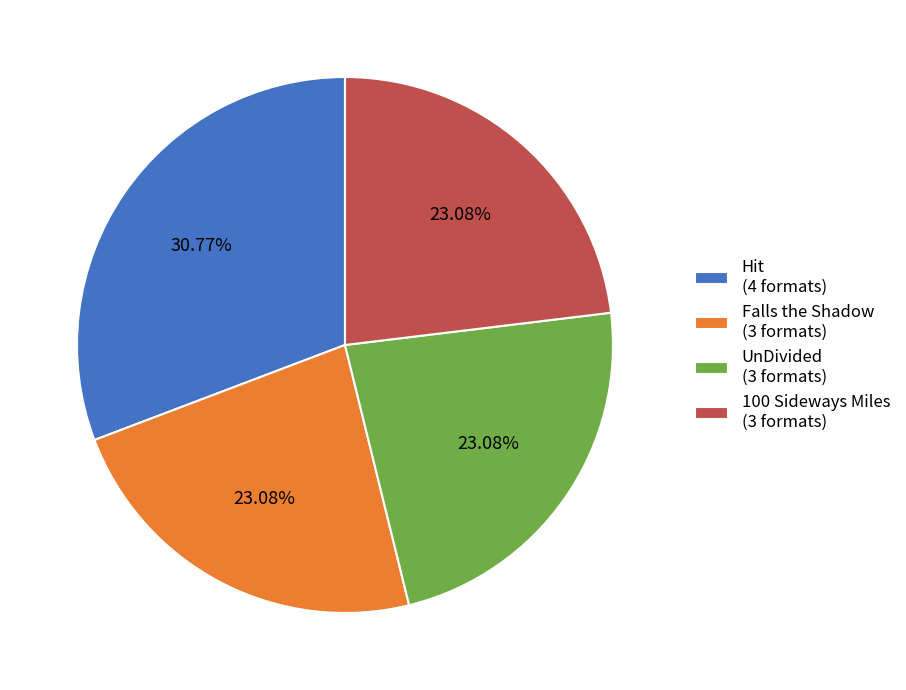

How much of the chart is everything except 100 Sideways Miles?

76.9%